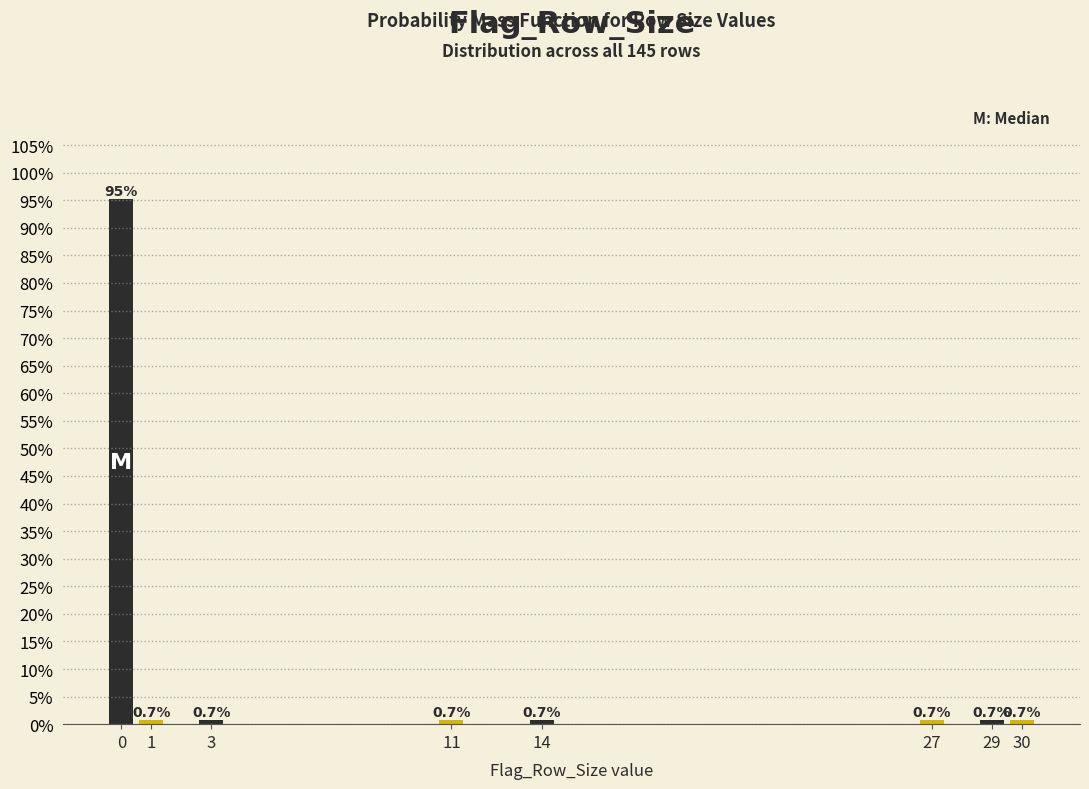

Reading left to right, what are all the values shown in this chart?

0=95.2	1=0.7	3=0.7	11=0.7	14=0.7	27=0.7	29=0.7	30=0.7